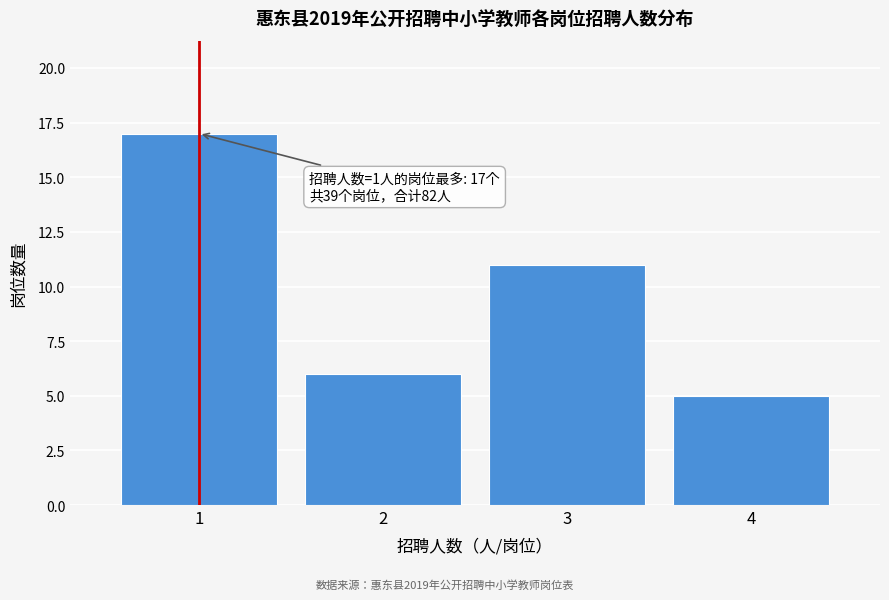

Reading right to left, transcribe all the data shown in this chart.

4=5	3=11	2=6	1=17